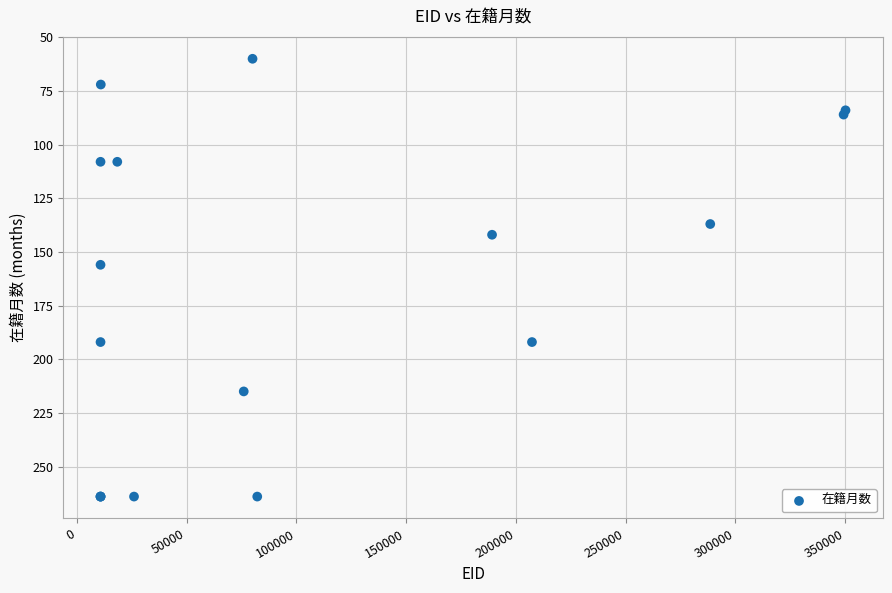

What Y value in the scatter plot is closest to 162?

156